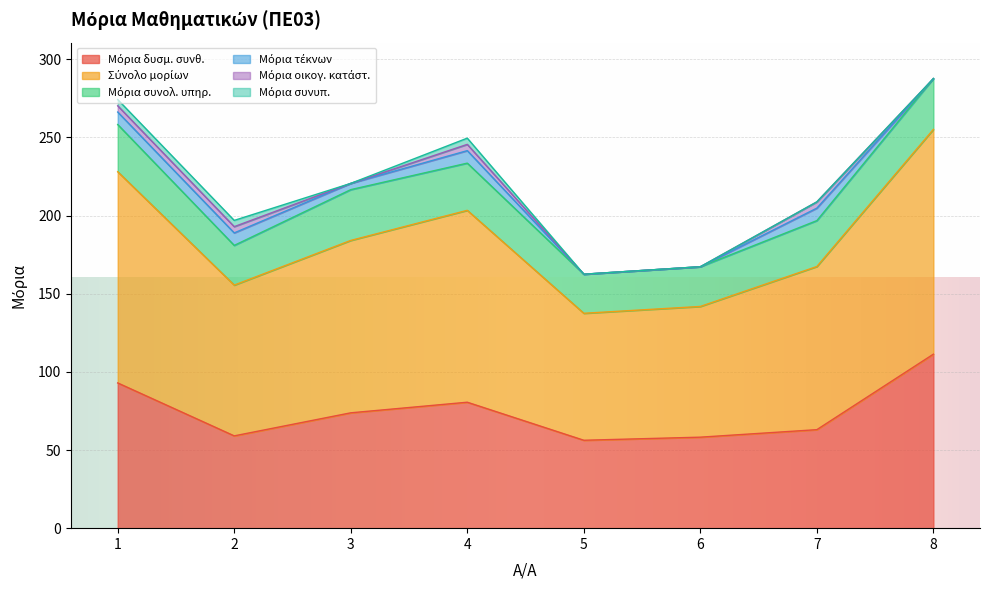

What is the highest value of the Μόρια τέκνων series?

8.0